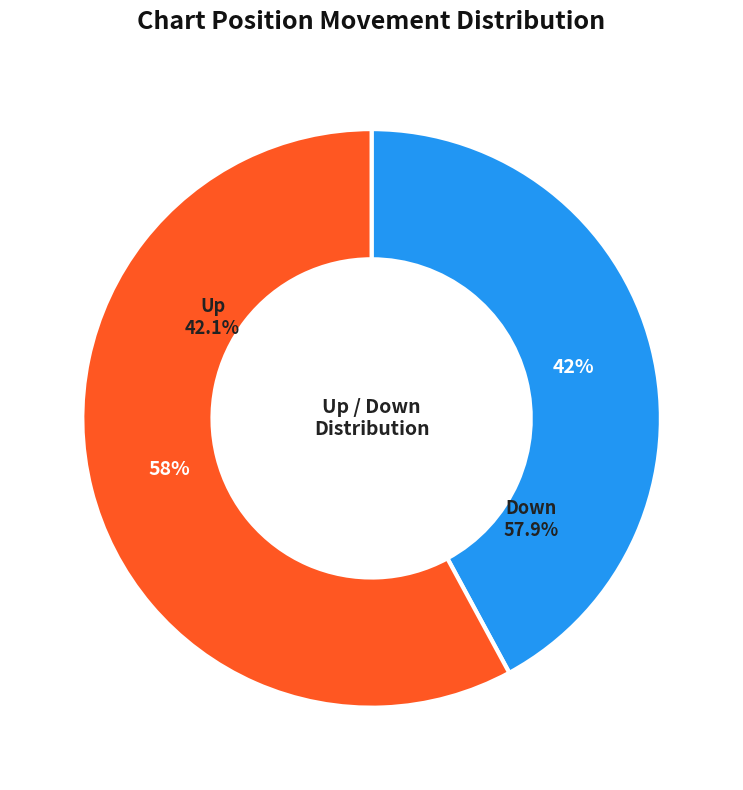

Count the number of slices in the pie.

2